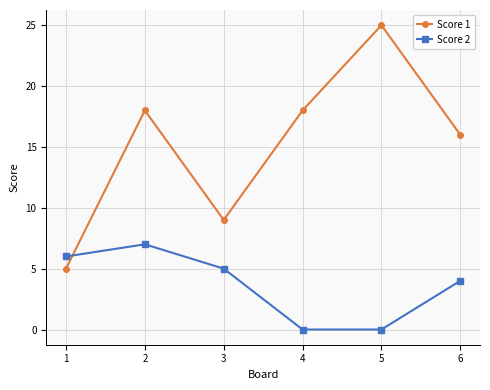

What is the approximate value of Score 2 at 1?

6